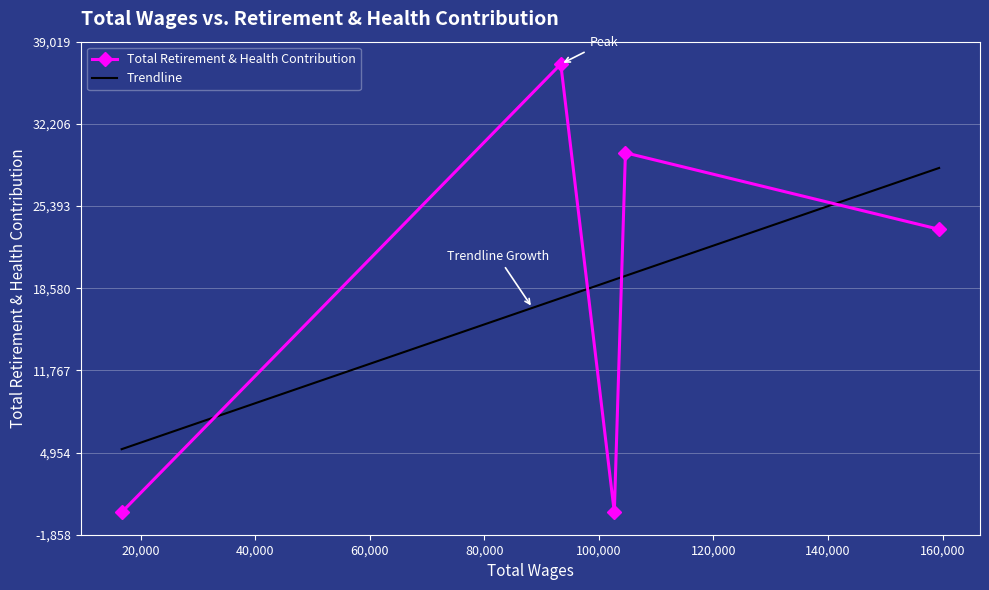

What is the difference between the second highest and minimum values?

29806